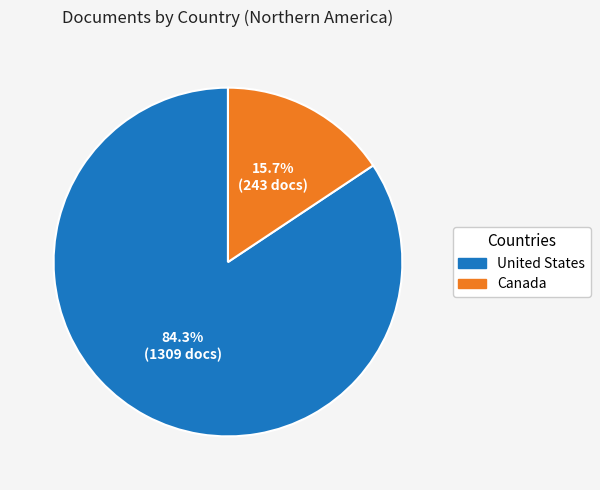

Which has a higher value, Canada or United States?

United States